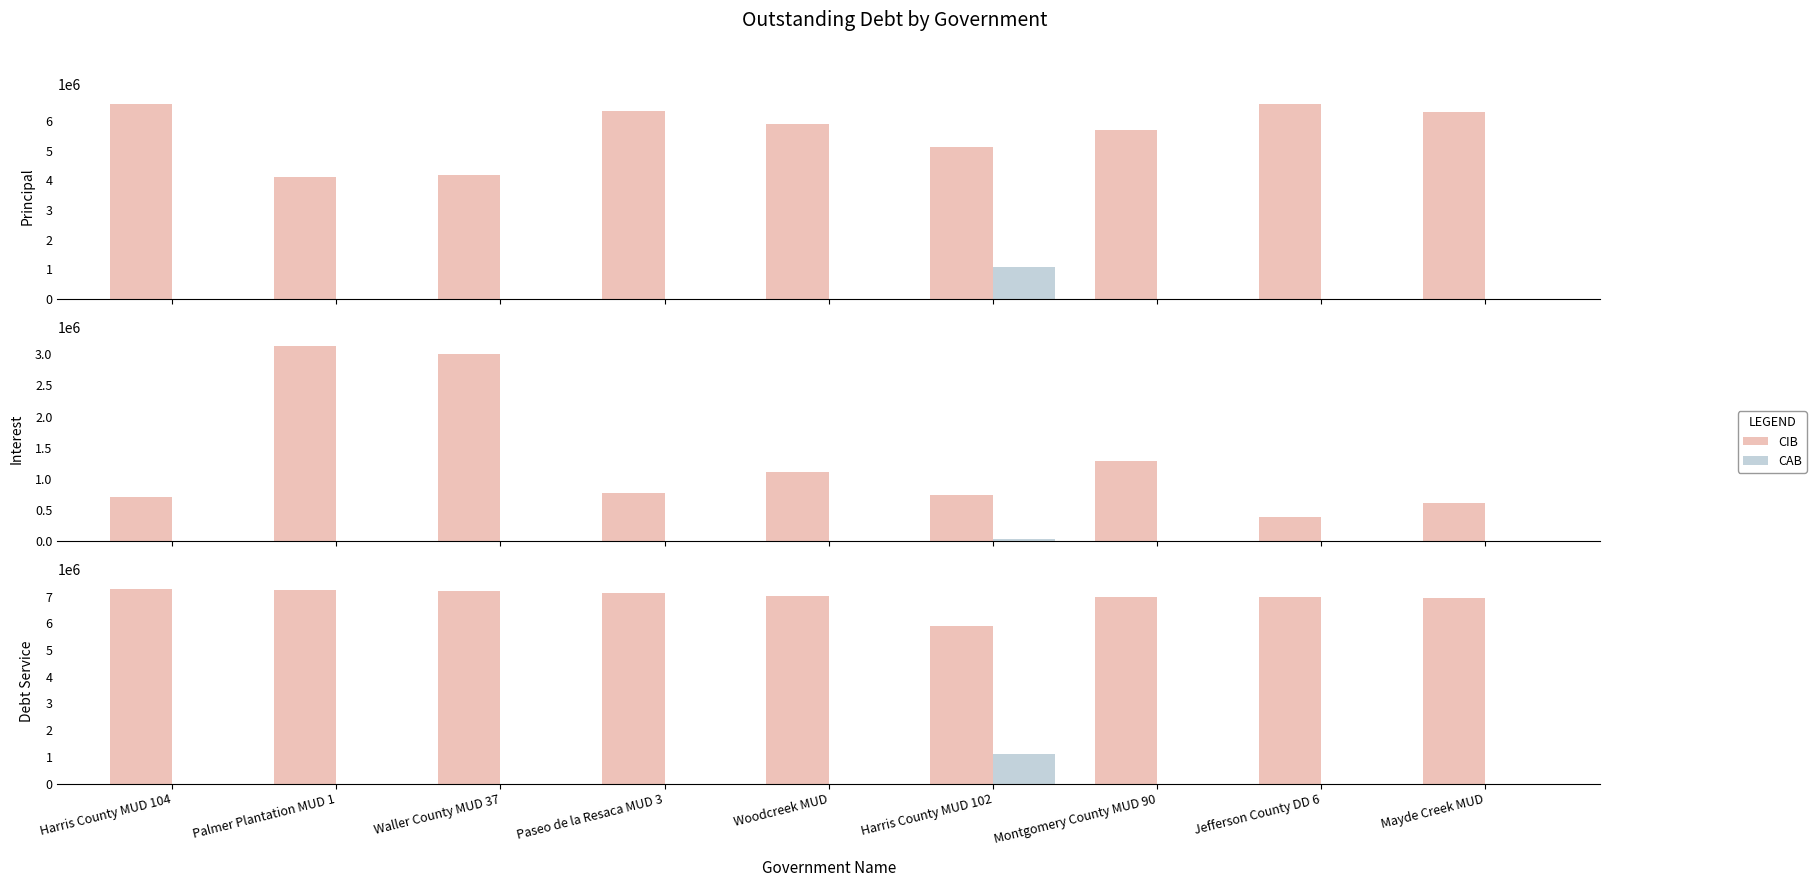

What position from the right is Harris County MUD 104?

9